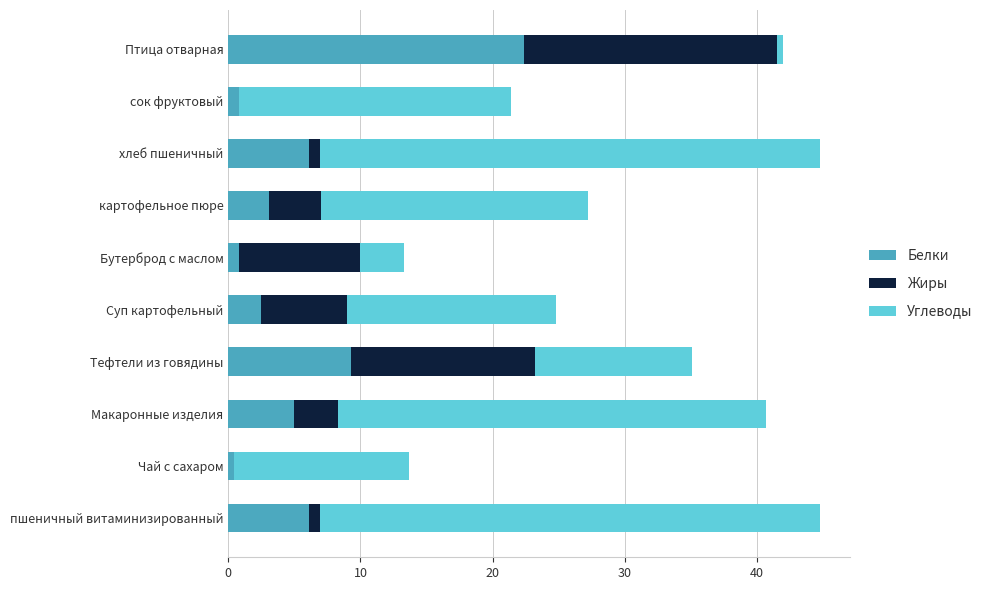

At which label does Белки reach its peak?

Птица отварная